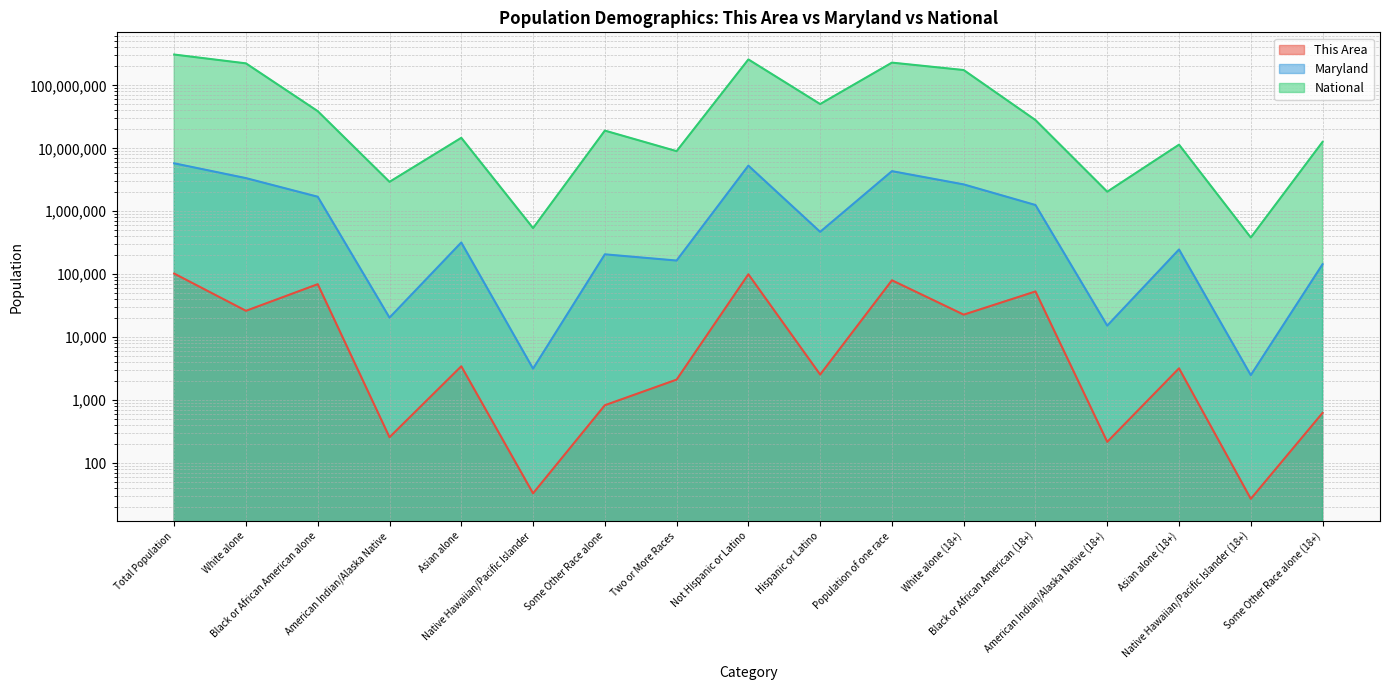

What is the difference between the National values at Two or More Races and Asian alone (18+)?

2413543